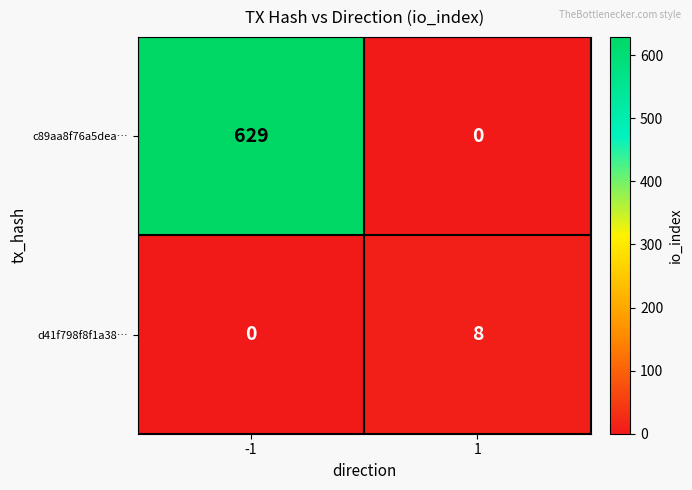

List the series in order of their peak value, highest first.

c89aa8f76a5dea…, d41f798f8f1a38…